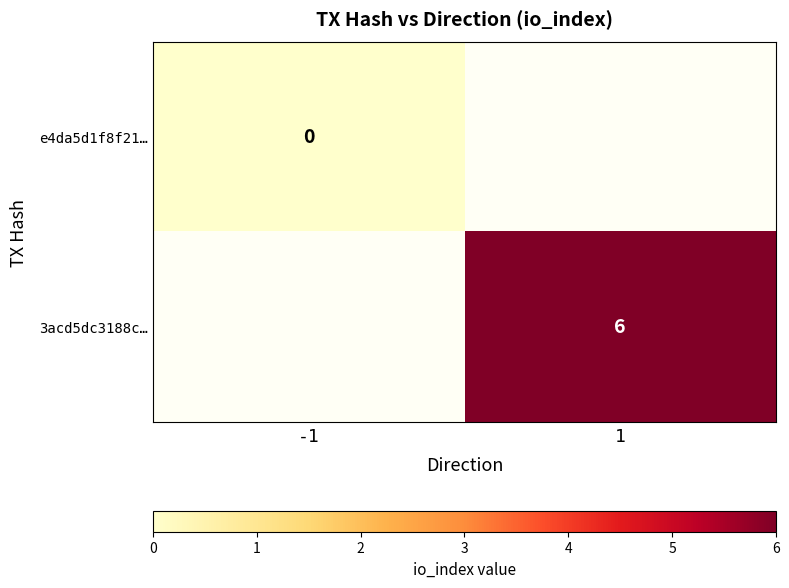

True or false: 3acd5dc3188c… has a value of 9 at 1.

False